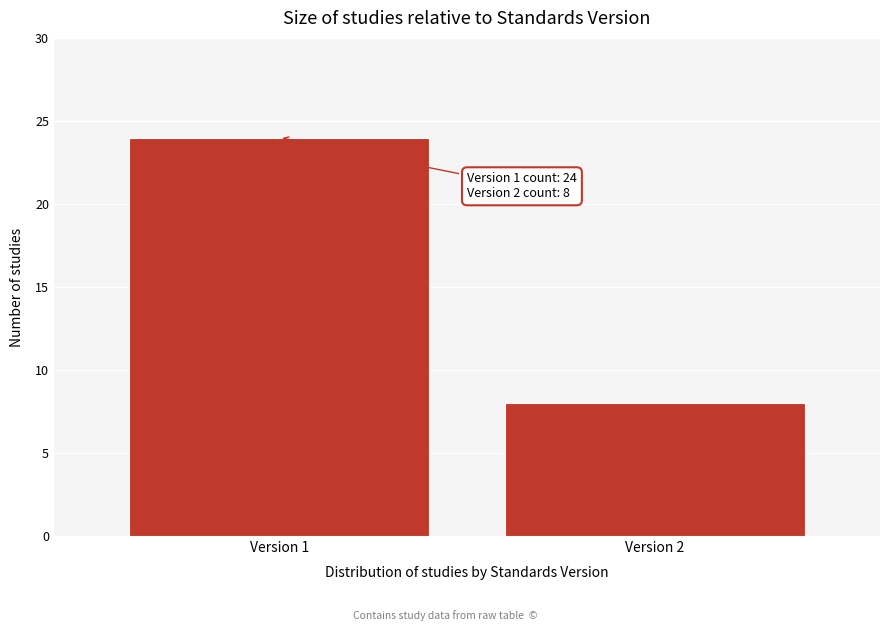

Reading left to right, list all the values displayed in this chart.

24	8